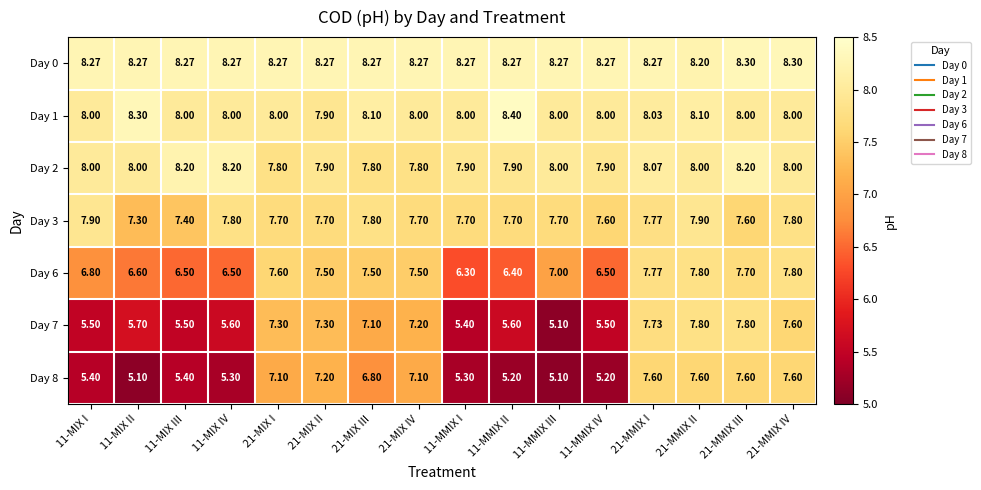

Reading left to right, list all the values displayed in this chart.

Day 0: 11-MIX I=8.3	11-MIX II=8.3	11-MIX III=8.3	11-MIX IV=8.3	21-MIX I=8.3	21-MIX II=8.3	21-MIX III=8.3	21-MIX IV=8.3	11-MMIX I=8.3	11-MMIX II=8.3	11-MMIX III=8.3	11-MMIX IV=8.3	21-MMIX I=8.3	21-MMIX II=8.2	21-MMIX III=8.3	21-MMIX IV=8.3
Day 1: 11-MIX I=8.0	11-MIX II=8.3	11-MIX III=8.0	11-MIX IV=8.0	21-MIX I=8.0	21-MIX II=7.9	21-MIX III=8.1	21-MIX IV=8.0	11-MMIX I=8.0	11-MMIX II=8.4	11-MMIX III=8.0	11-MMIX IV=8.0	21-MMIX I=8.0	21-MMIX II=8.1	21-MMIX III=8.0	21-MMIX IV=8.0
Day 2: 11-MIX I=8.0	11-MIX II=8.0	11-MIX III=8.2	11-MIX IV=8.2	21-MIX I=7.8	21-MIX II=7.9	21-MIX III=7.8	21-MIX IV=7.8	11-MMIX I=7.9	11-MMIX II=7.9	11-MMIX III=8.0	11-MMIX IV=7.9	21-MMIX I=8.1	21-MMIX II=8.0	21-MMIX III=8.2	21-MMIX IV=8.0
Day 3: 11-MIX I=7.9	11-MIX II=7.3	11-MIX III=7.4	11-MIX IV=7.8	21-MIX I=7.7	21-MIX II=7.7	21-MIX III=7.8	21-MIX IV=7.7	11-MMIX I=7.7	11-MMIX II=7.7	11-MMIX III=7.7	11-MMIX IV=7.6	21-MMIX I=7.8	21-MMIX II=7.9	21-MMIX III=7.6	21-MMIX IV=7.8
Day 6: 11-MIX I=6.8	11-MIX II=6.6	11-MIX III=6.5	11-MIX IV=6.5	21-MIX I=7.6	21-MIX II=7.5	21-MIX III=7.5	21-MIX IV=7.5	11-MMIX I=6.3	11-MMIX II=6.4	11-MMIX III=7.0	11-MMIX IV=6.5	21-MMIX I=7.8	21-MMIX II=7.8	21-MMIX III=7.7	21-MMIX IV=7.8
Day 7: 11-MIX I=5.5	11-MIX II=5.7	11-MIX III=5.5	11-MIX IV=5.6	21-MIX I=7.3	21-MIX II=7.3	21-MIX III=7.1	21-MIX IV=7.2	11-MMIX I=5.4	11-MMIX II=5.6	11-MMIX III=5.1	11-MMIX IV=5.5	21-MMIX I=7.7	21-MMIX II=7.8	21-MMIX III=7.8	21-MMIX IV=7.6
Day 8: 11-MIX I=5.4	11-MIX II=5.1	11-MIX III=5.4	11-MIX IV=5.3	21-MIX I=7.1	21-MIX II=7.2	21-MIX III=6.8	21-MIX IV=7.1	11-MMIX I=5.3	11-MMIX II=5.2	11-MMIX III=5.1	11-MMIX IV=5.2	21-MMIX I=7.6	21-MMIX II=7.6	21-MMIX III=7.6	21-MMIX IV=7.6